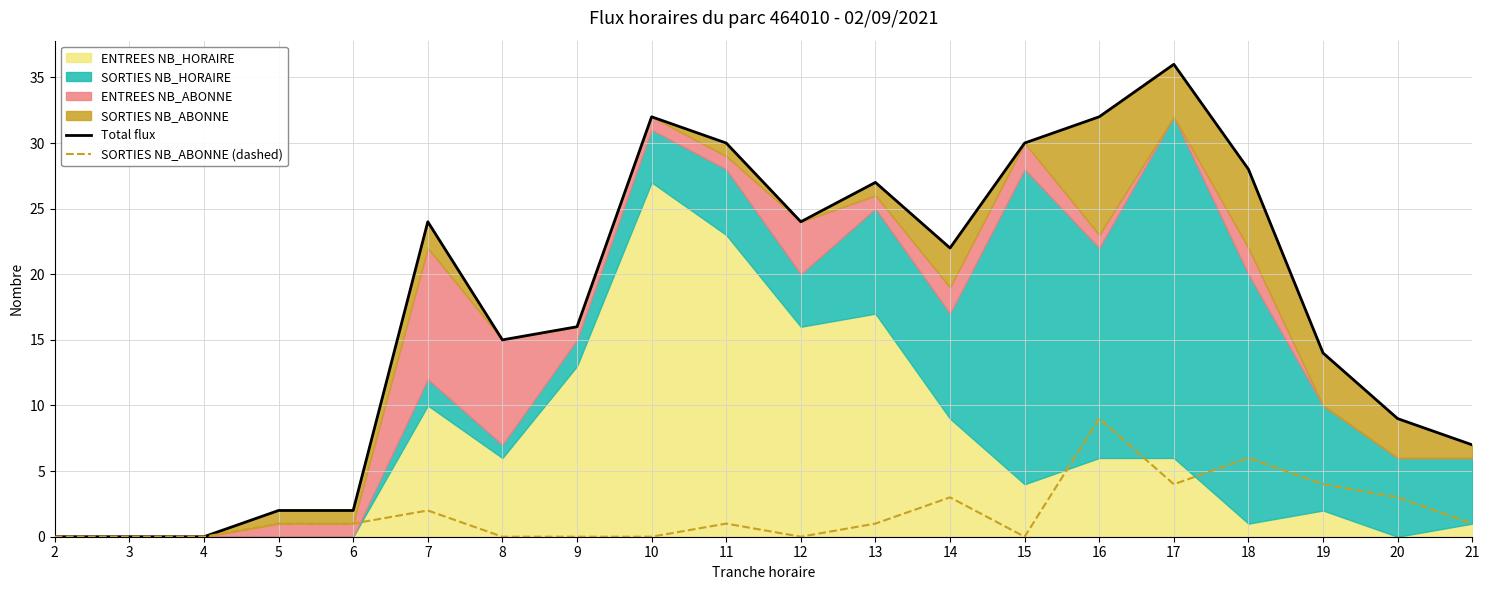

True or false: Total flux and SORTIES NB_ABONNE (dashed) intersect in this chart.

False